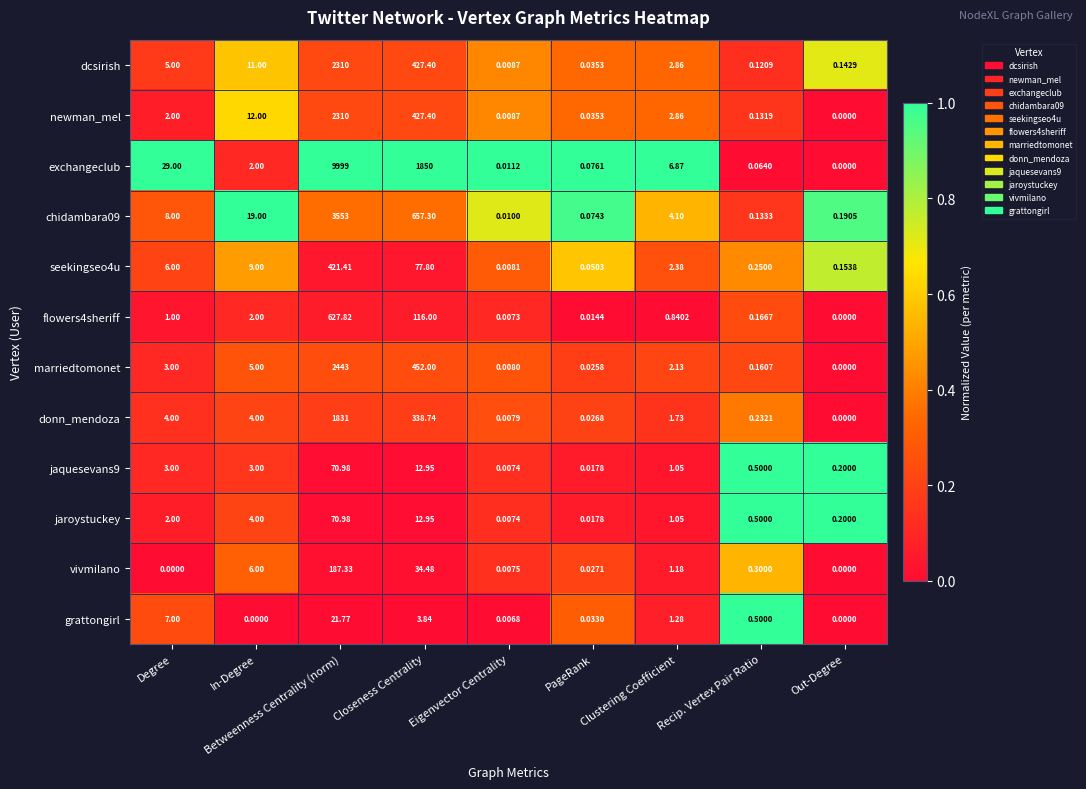

Between Closeness Centrality and Recip. Vertex Pair Ratio, which series saw the biggest shift?

exchangeclub